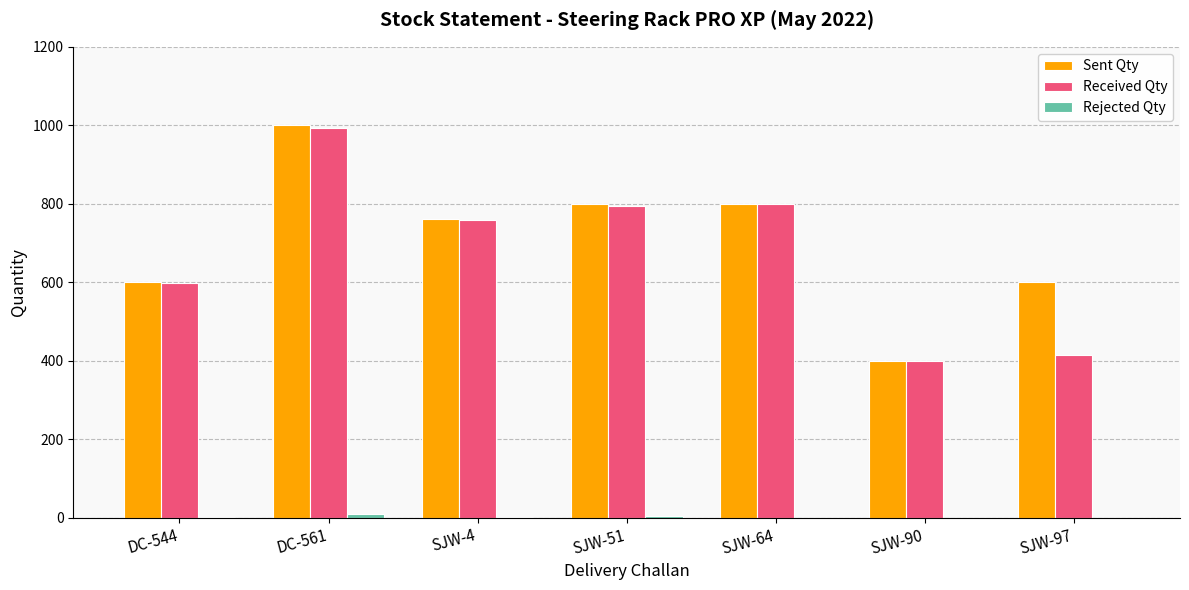

Between DC-561 and SJW-64, which series saw the biggest shift?

Sent Qty